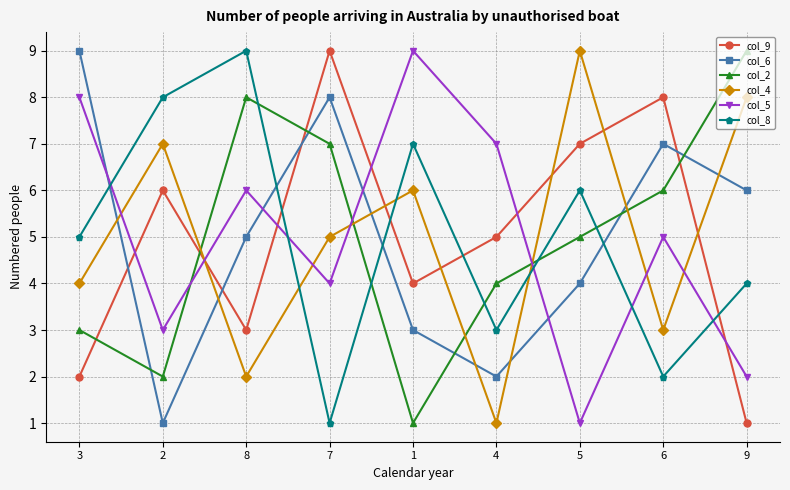

What is the difference between the col_4 values at 9 and 2?

1